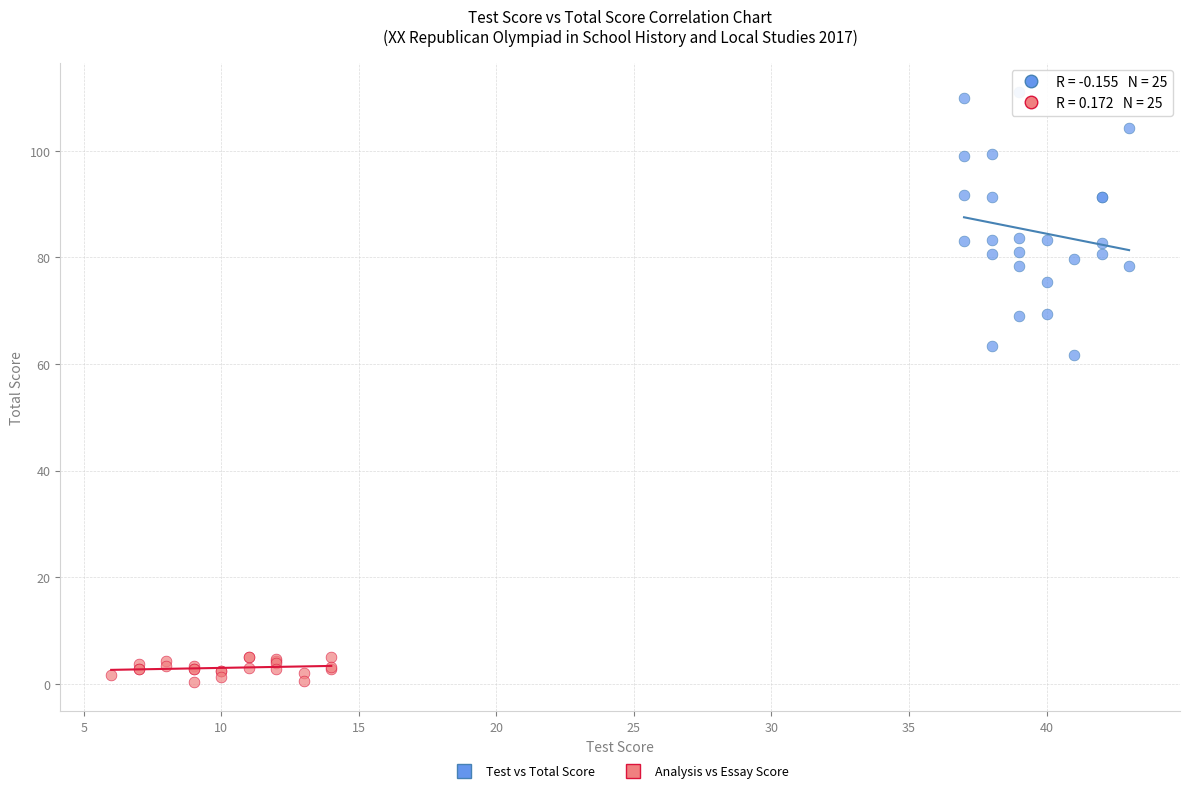

What are all the series names shown in the legend?

Test vs Total Score, Analysis vs Essay Score